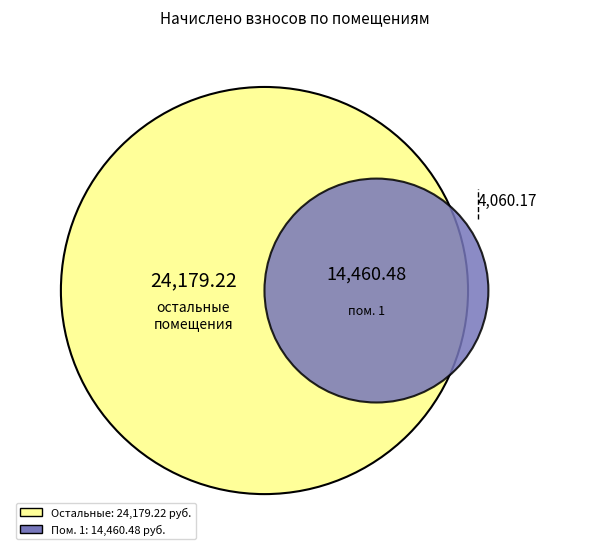

Which slice is the smallest?

3